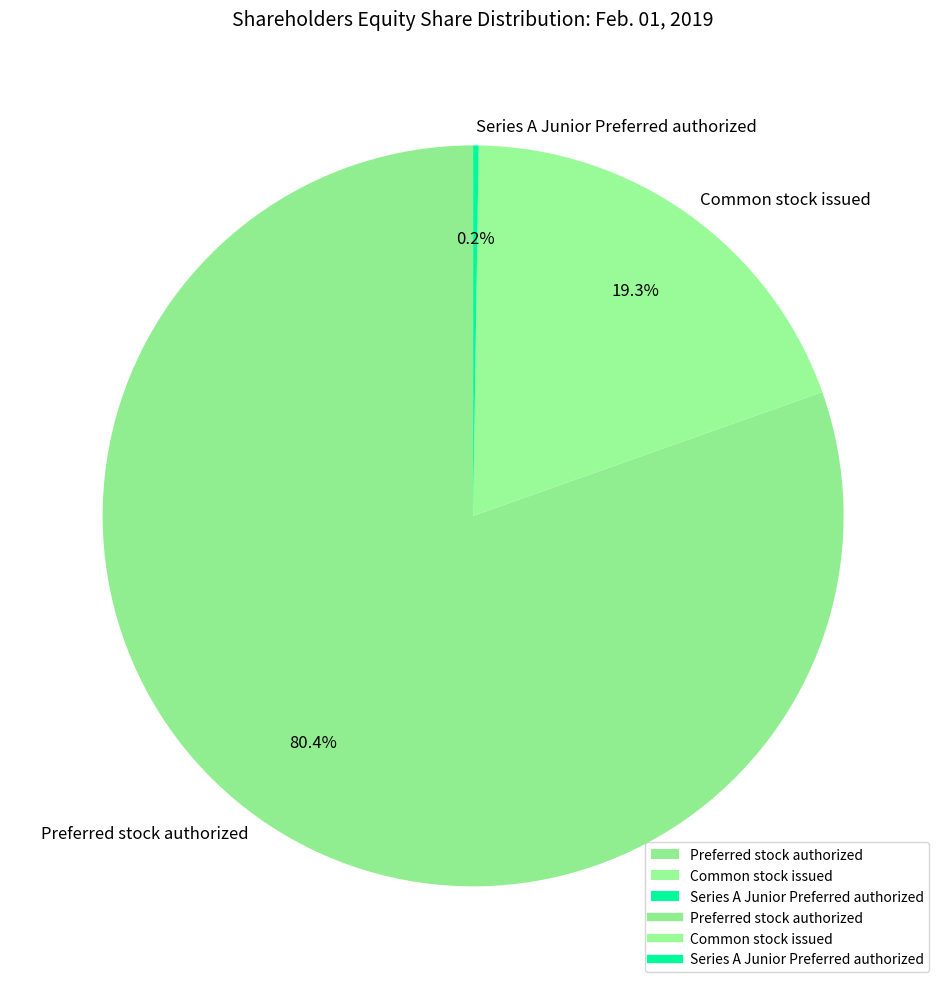

Between Preferred stock authorized and Common stock issued, which is larger?

Preferred stock authorized